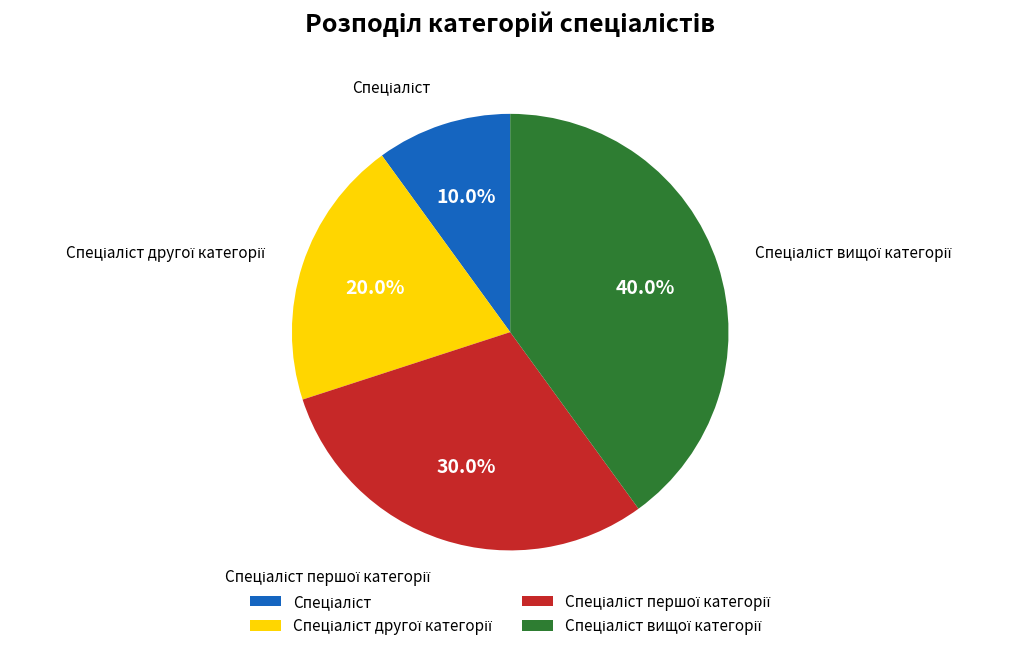

Is there any slice that represents more than half of the pie?

No